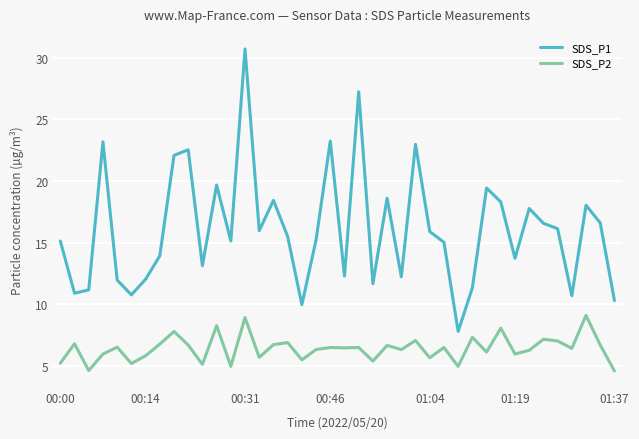

List the series in order of their peak value, lowest first.

SDS_P2, SDS_P1